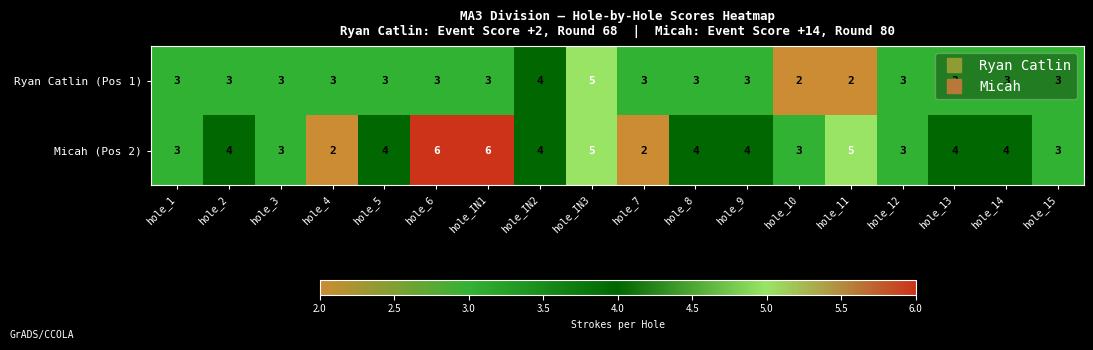

What is the highest value of the Ryan Catlin (Pos 1) series?

5